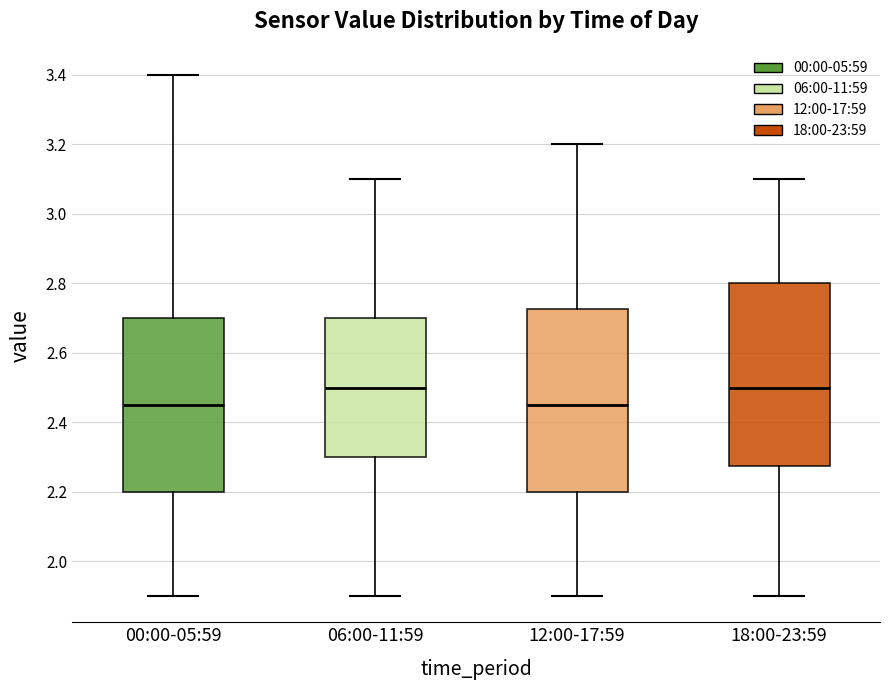

Reading left to right, read every box against the y-axis: the position of its median line, the range the box covers, and the ends of its whiskers. The values are not printed on the chart, so give them approximately, as read against the axis.

00:00-05:59: median 2.46, box 2.20 to 2.70, whiskers 1.90 to 3.40
06:00-11:59: median 2.50, box 2.30 to 2.70, whiskers 1.90 to 3.10
12:00-17:59: median 2.46, box 2.20 to 2.72, whiskers 1.90 to 3.20
18:00-23:59: median 2.50, box 2.28 to 2.80, whiskers 1.90 to 3.10